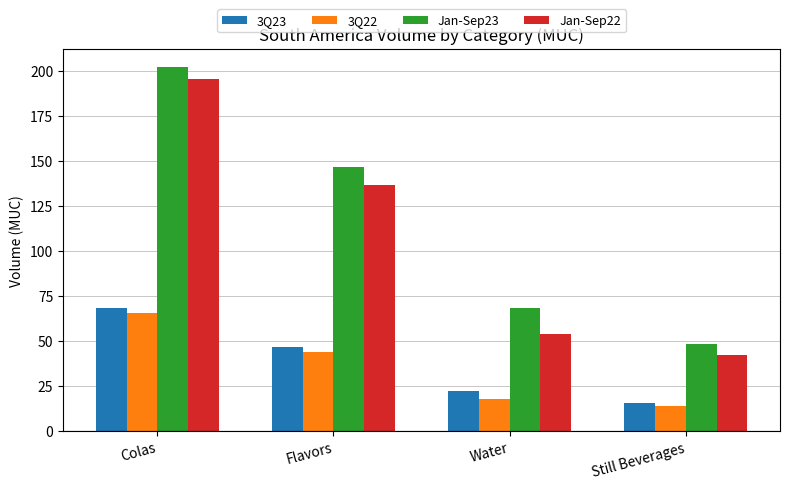

What is the sum of all 3Q22 values?

141.5